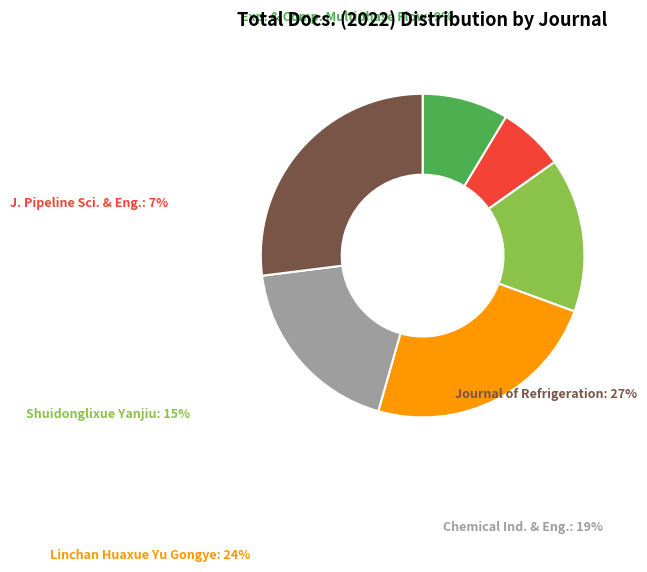

Does any single category account for the majority?

No